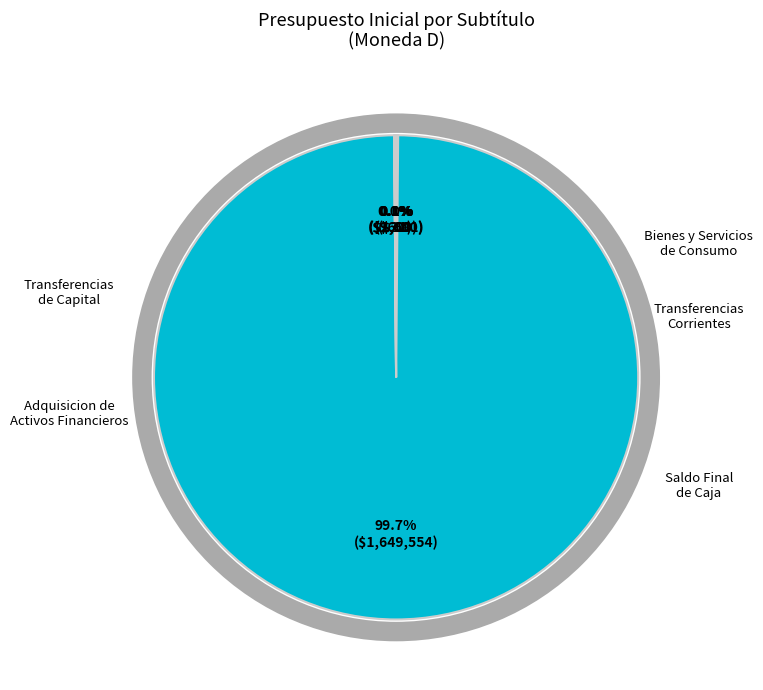

Does any single category account for the majority?

Yes